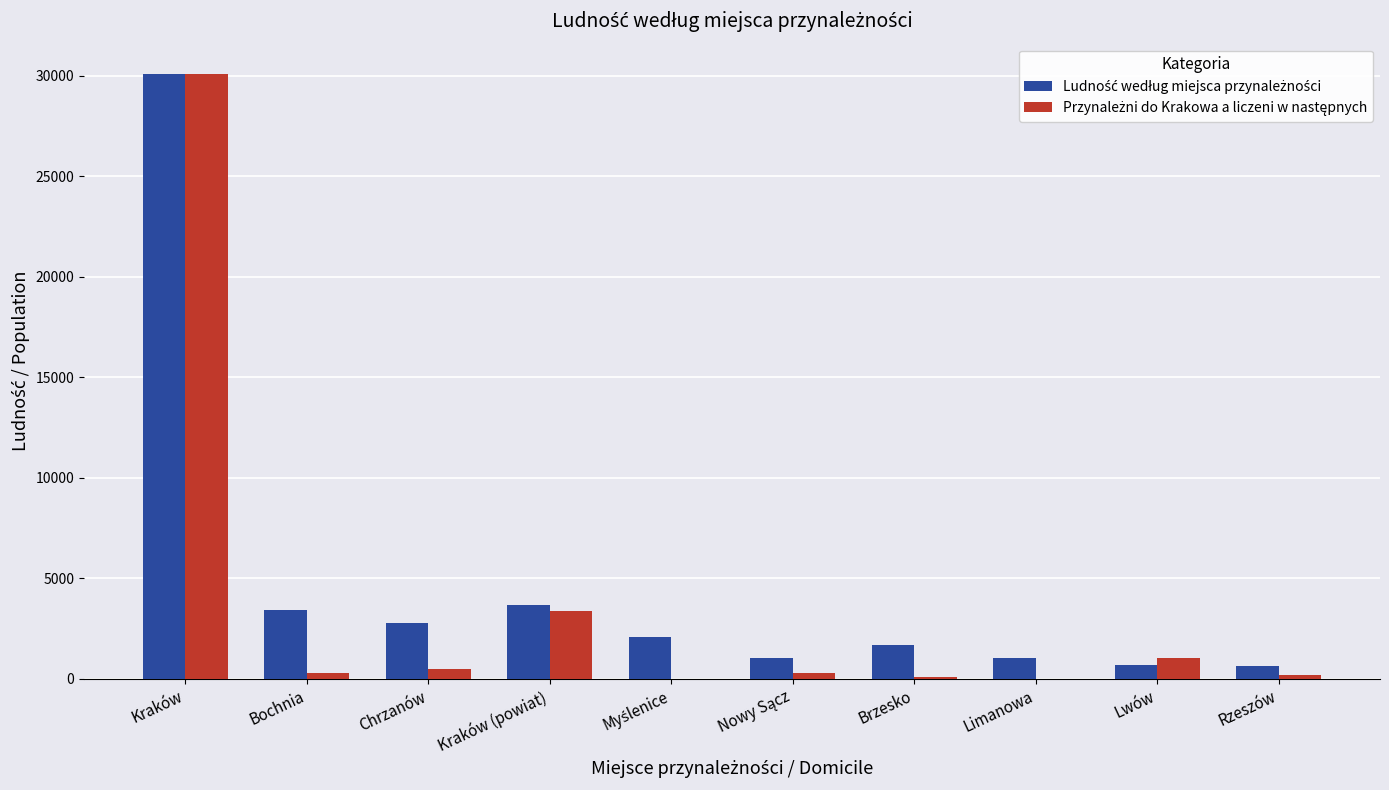

What is the greatest value displayed?

30091